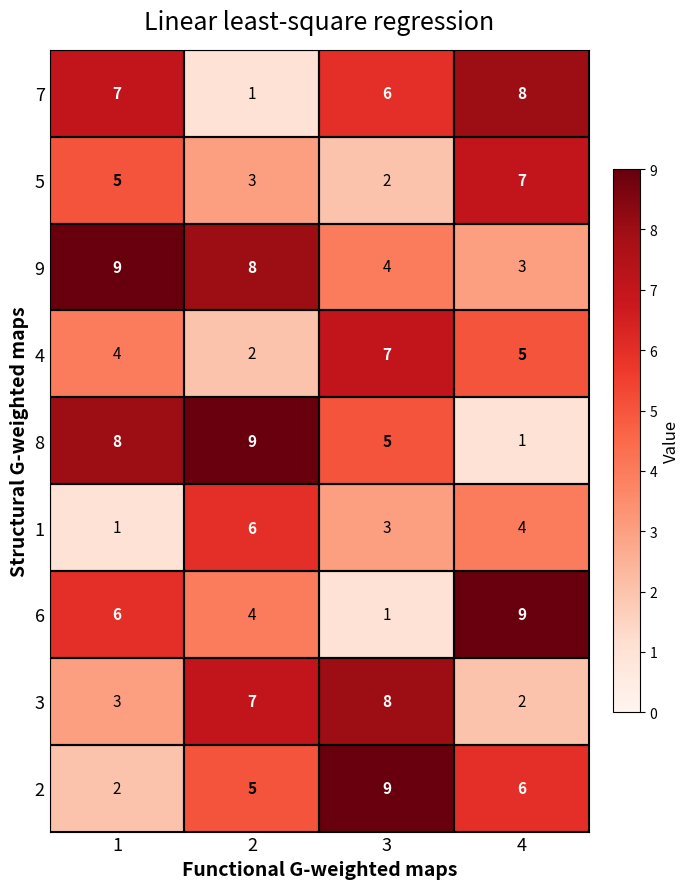

Which category has the highest value in the 7 series?

4